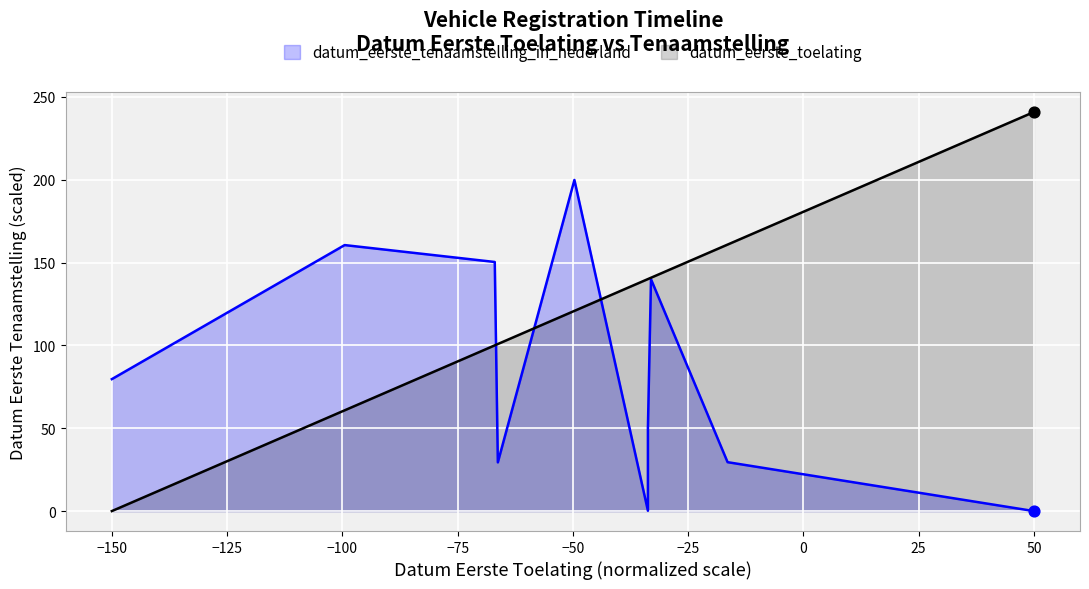

Which series has the largest Y range (max minus min)?

datum_eerste_toelating